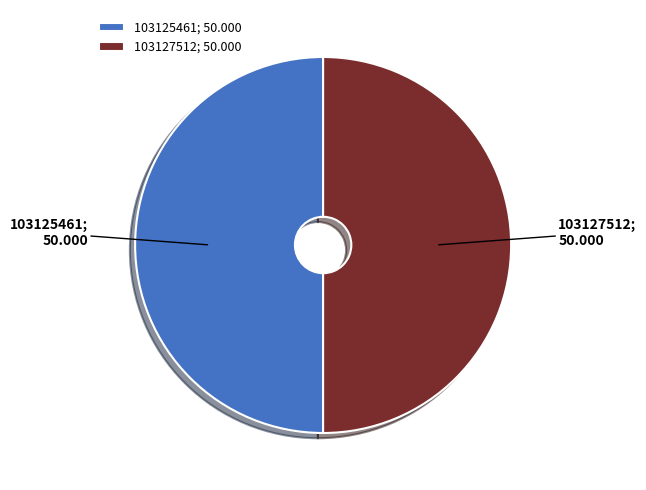

Is it true that 103127512 is 50% of the pie?

True